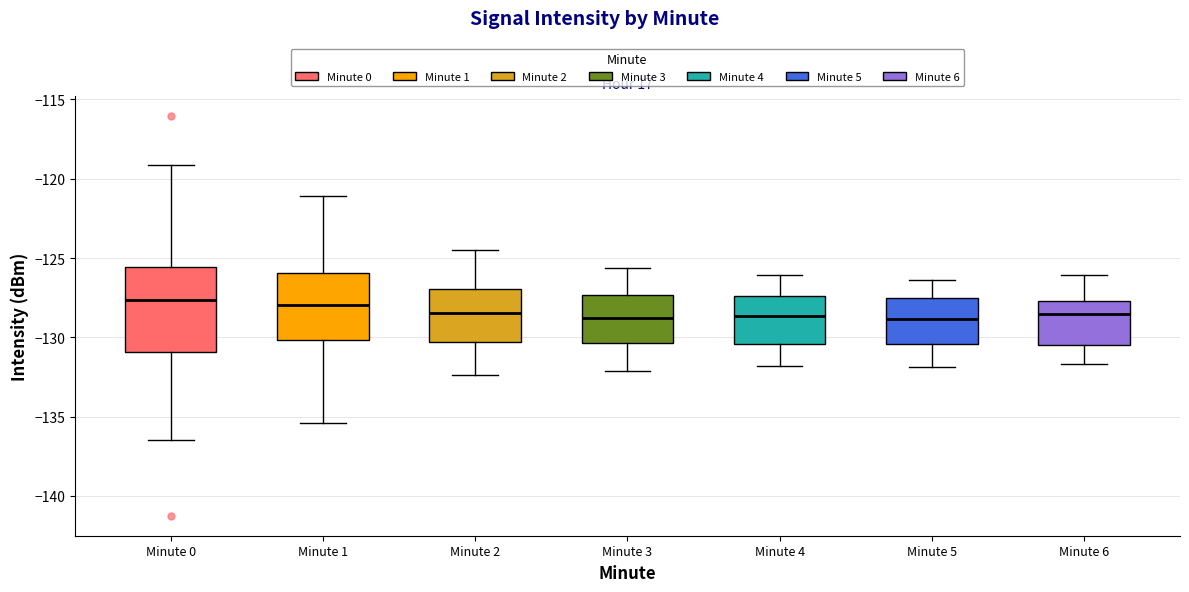

Where does the lower whisker of the box for Minute 5 end on the y-axis? The values are not printed on the chart, so give them approximately, as read against the axis.

-132.0